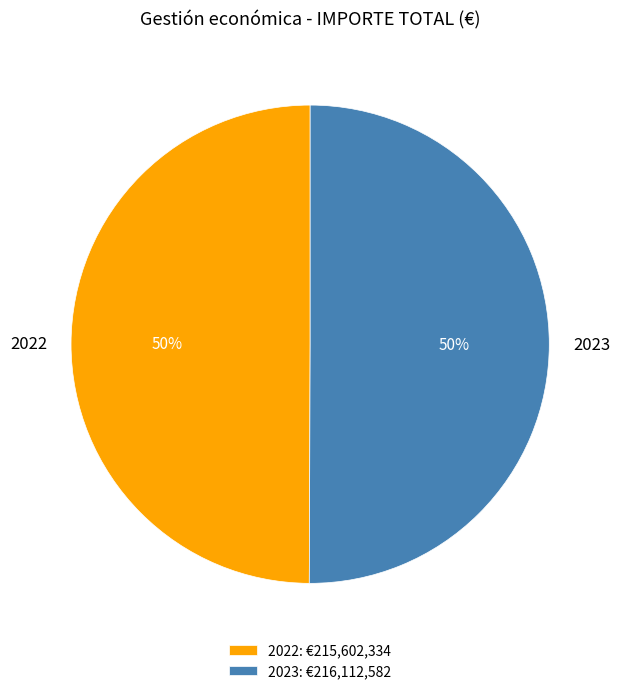

True or false: 2023 accounts for 39% of the total.

False